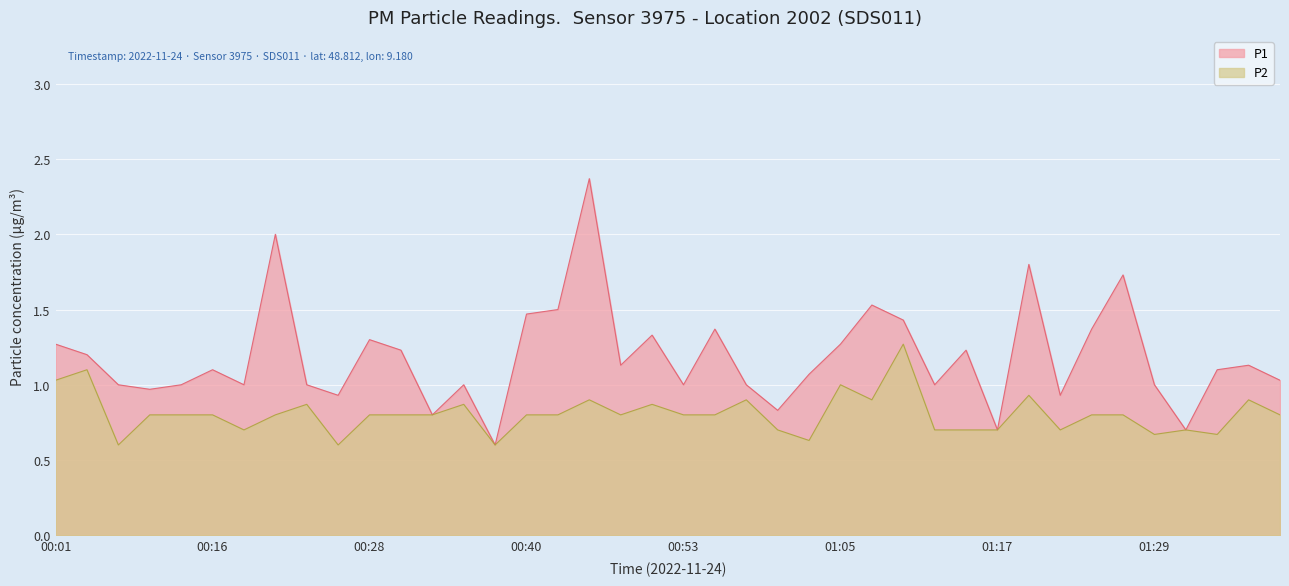

At how many categories does at least one series exceed 1?

23